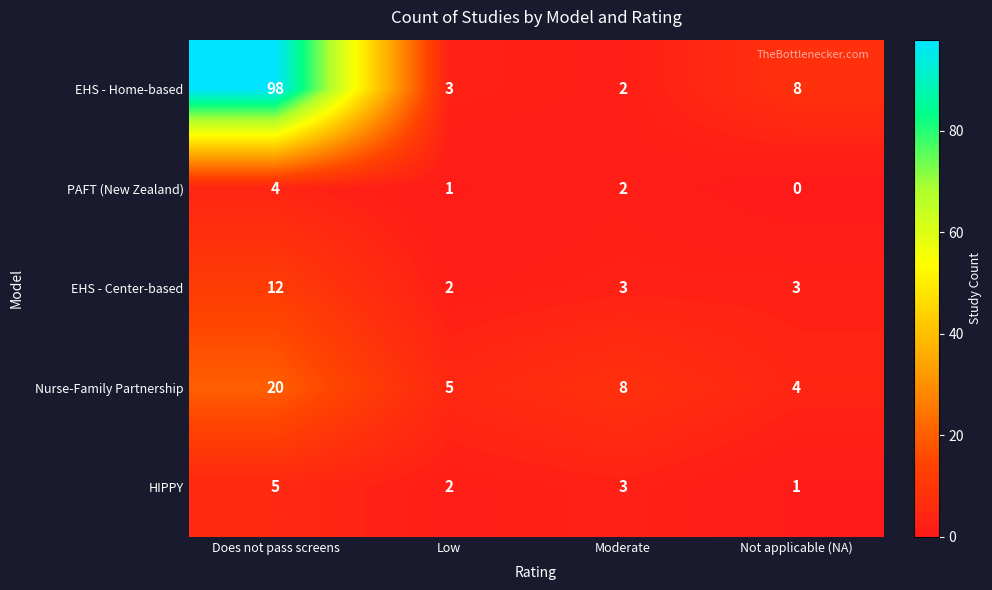

What is the difference between the maximum and minimum values in the EHS - Center-based series?

10